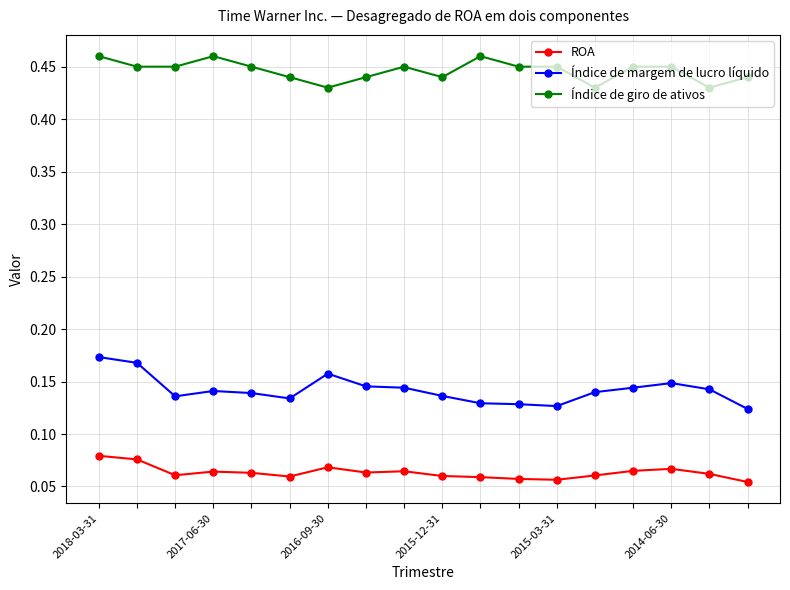

How many Índice de giro de ativos values are between 0 and 1?

18